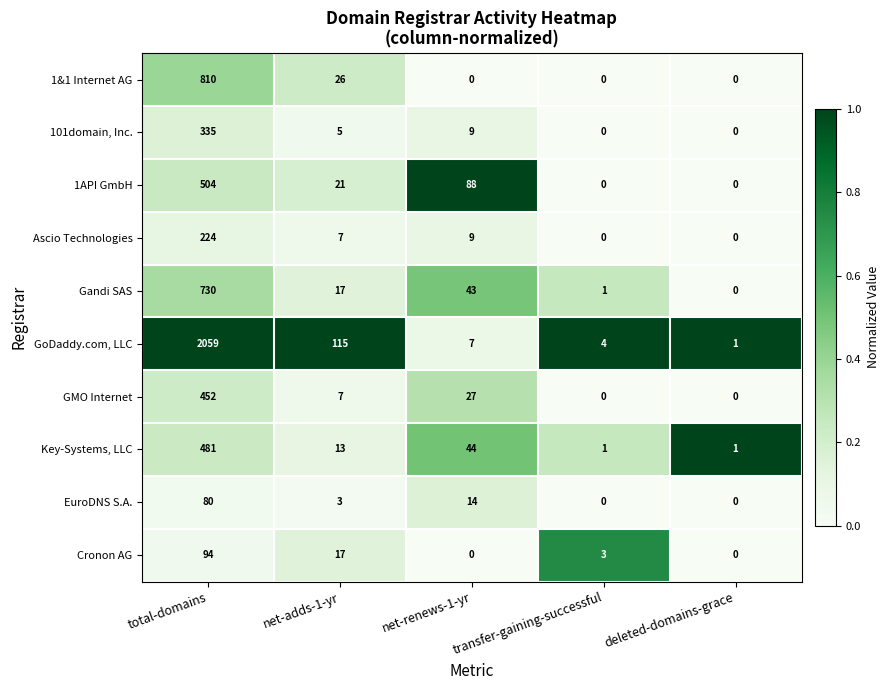

List the series in order of their peak value, highest first.

GoDaddy.com, LLC, 1&1 Internet AG, Gandi SAS, 1API GmbH, Key-Systems, LLC, GMO Internet, 101domain, Inc., Ascio Technologies, Cronon AG, EuroDNS S.A.